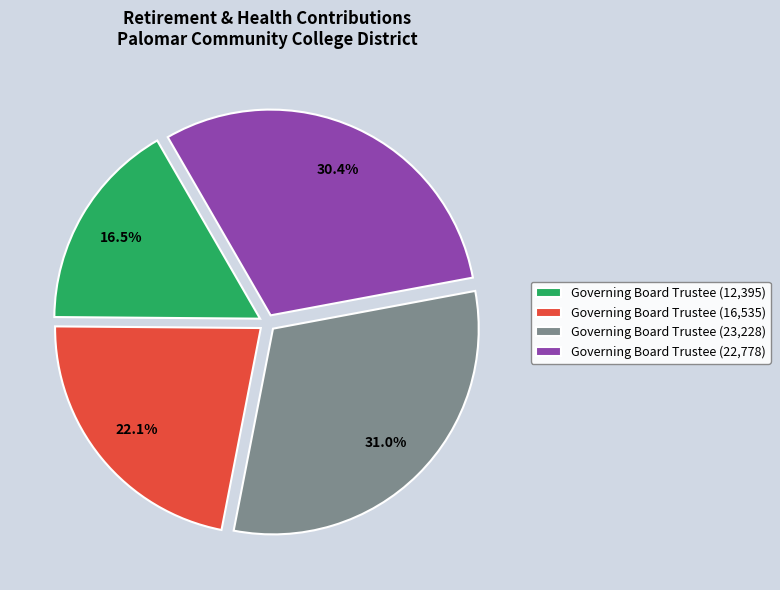

What is the largest slice in the pie chart?

Governing Board Trustee (23,228)